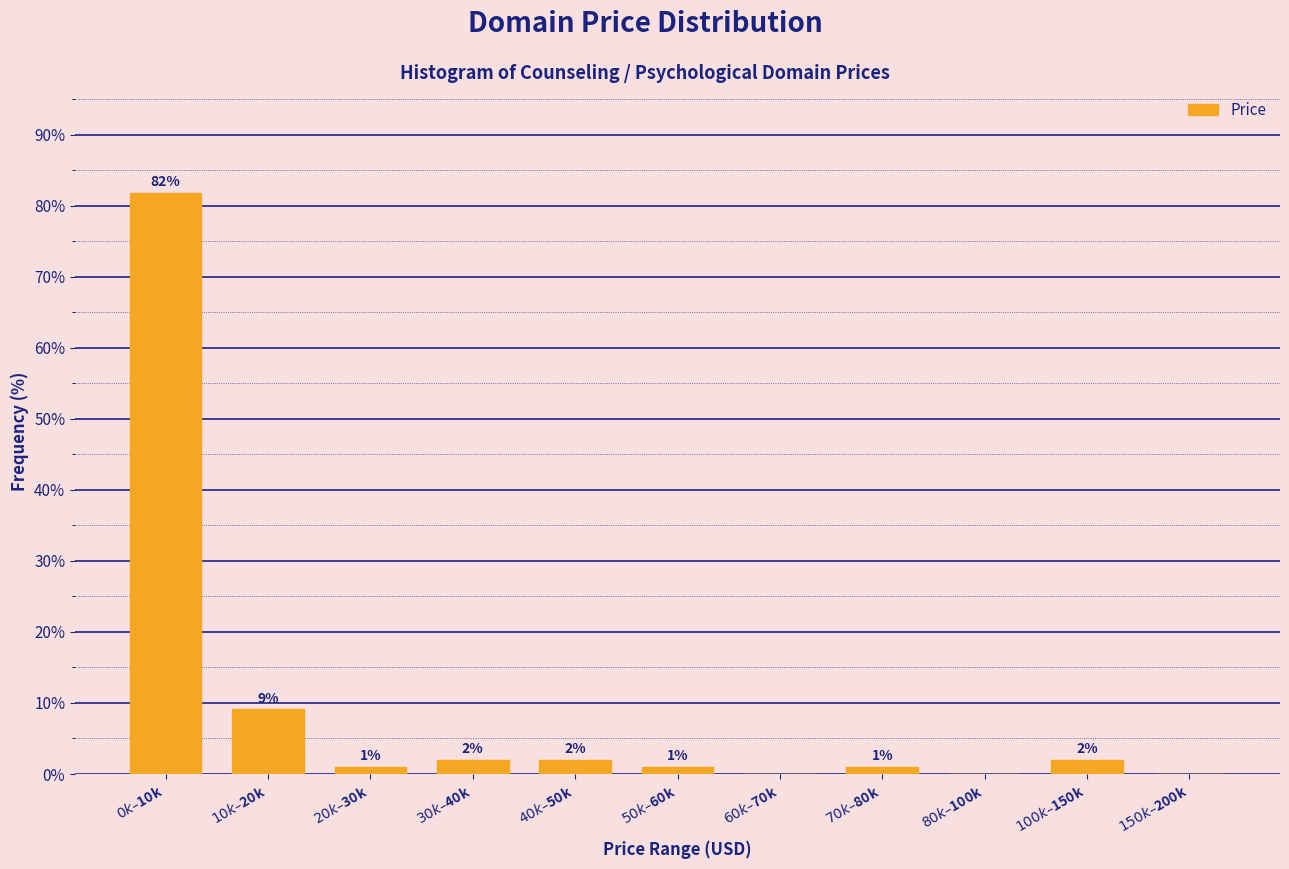

What is the greatest value displayed?

81.8